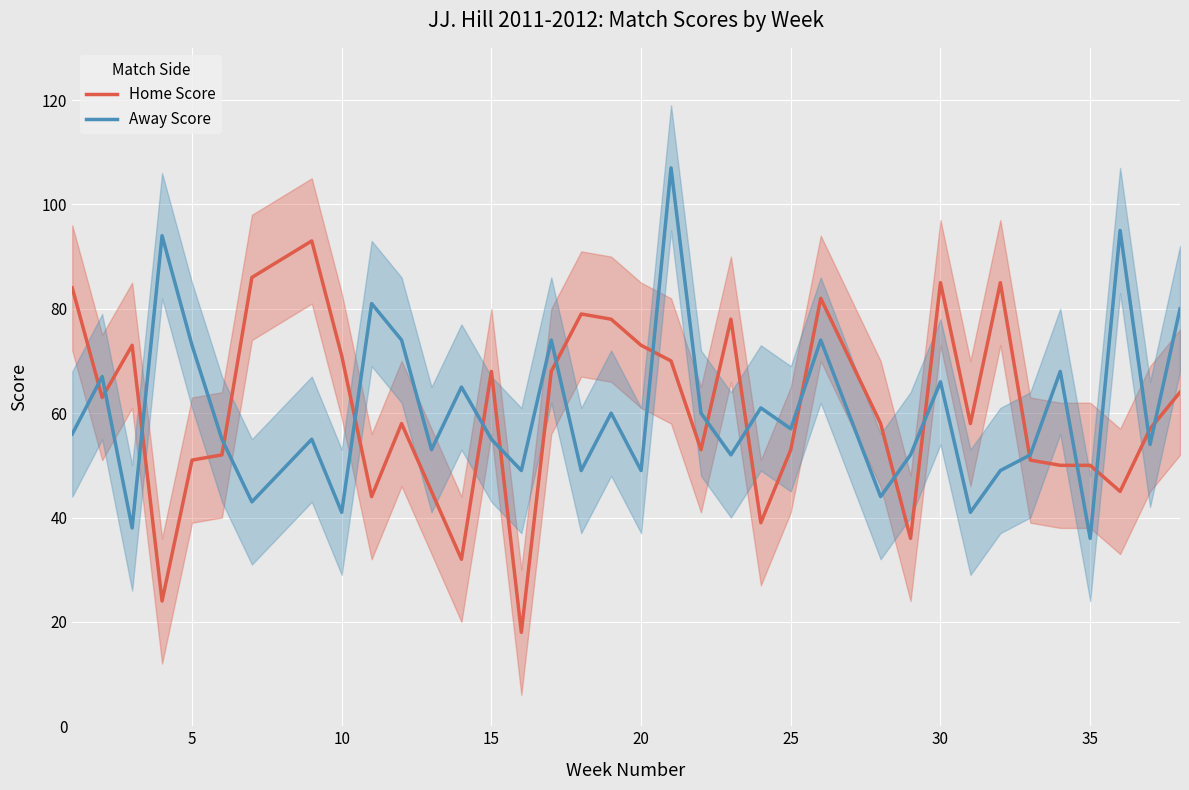

What is the minimum value for Away Score?

36